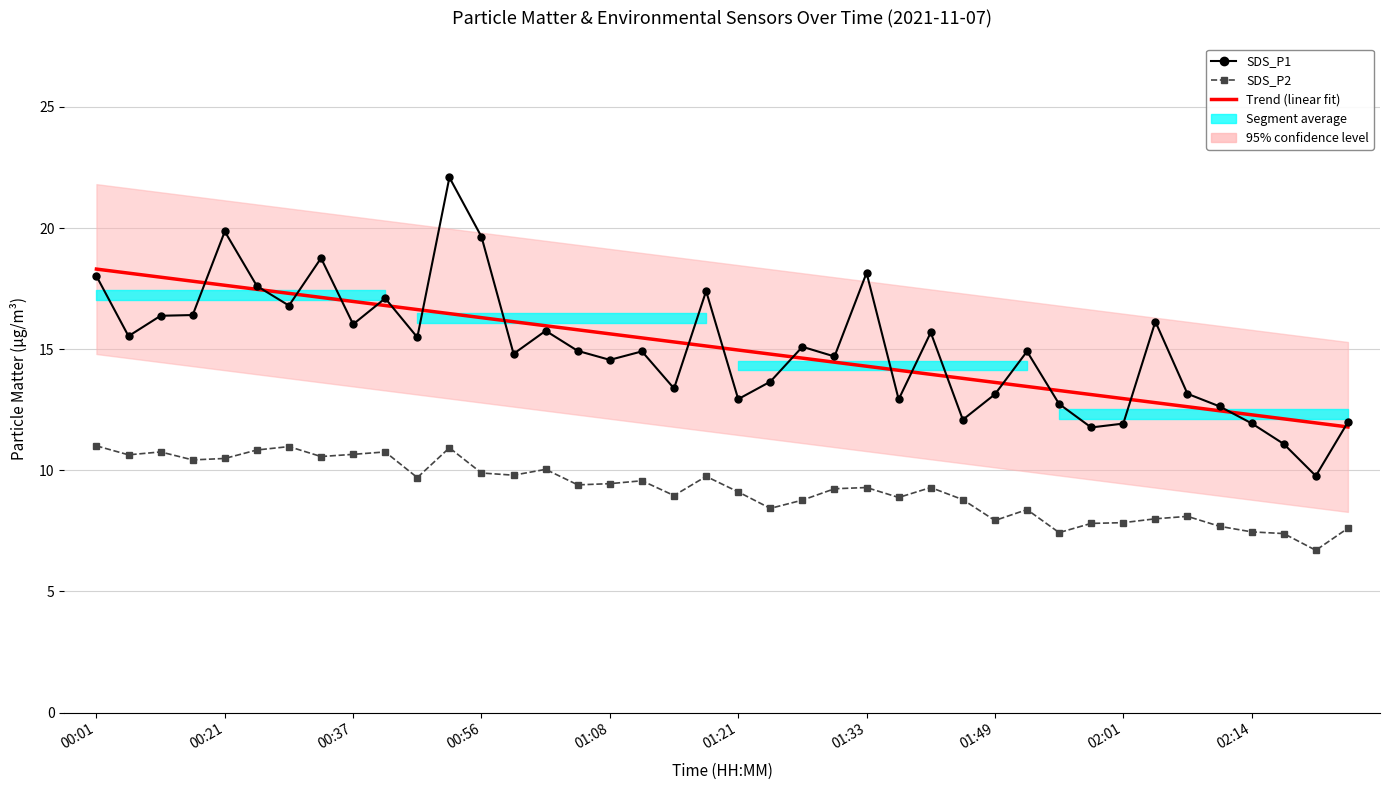

True or false: SDS_P2 and SDS_P1 intersect in this chart.

False